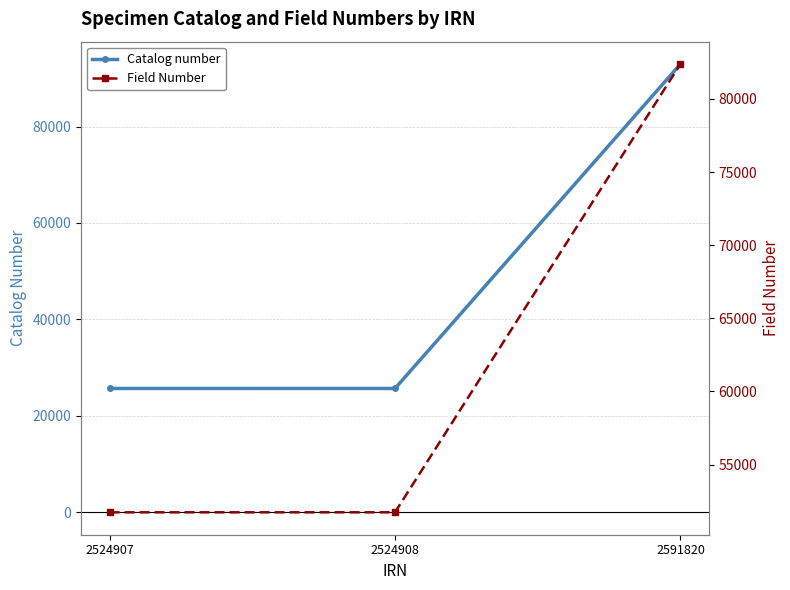

How many values in the Field Number series are below 51732?

1